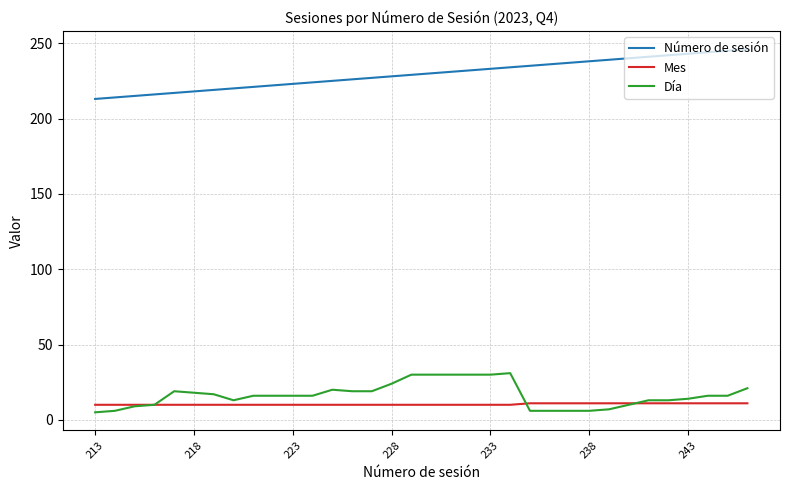

What is the difference between the maximum and minimum values in the Número de sesión series?

33